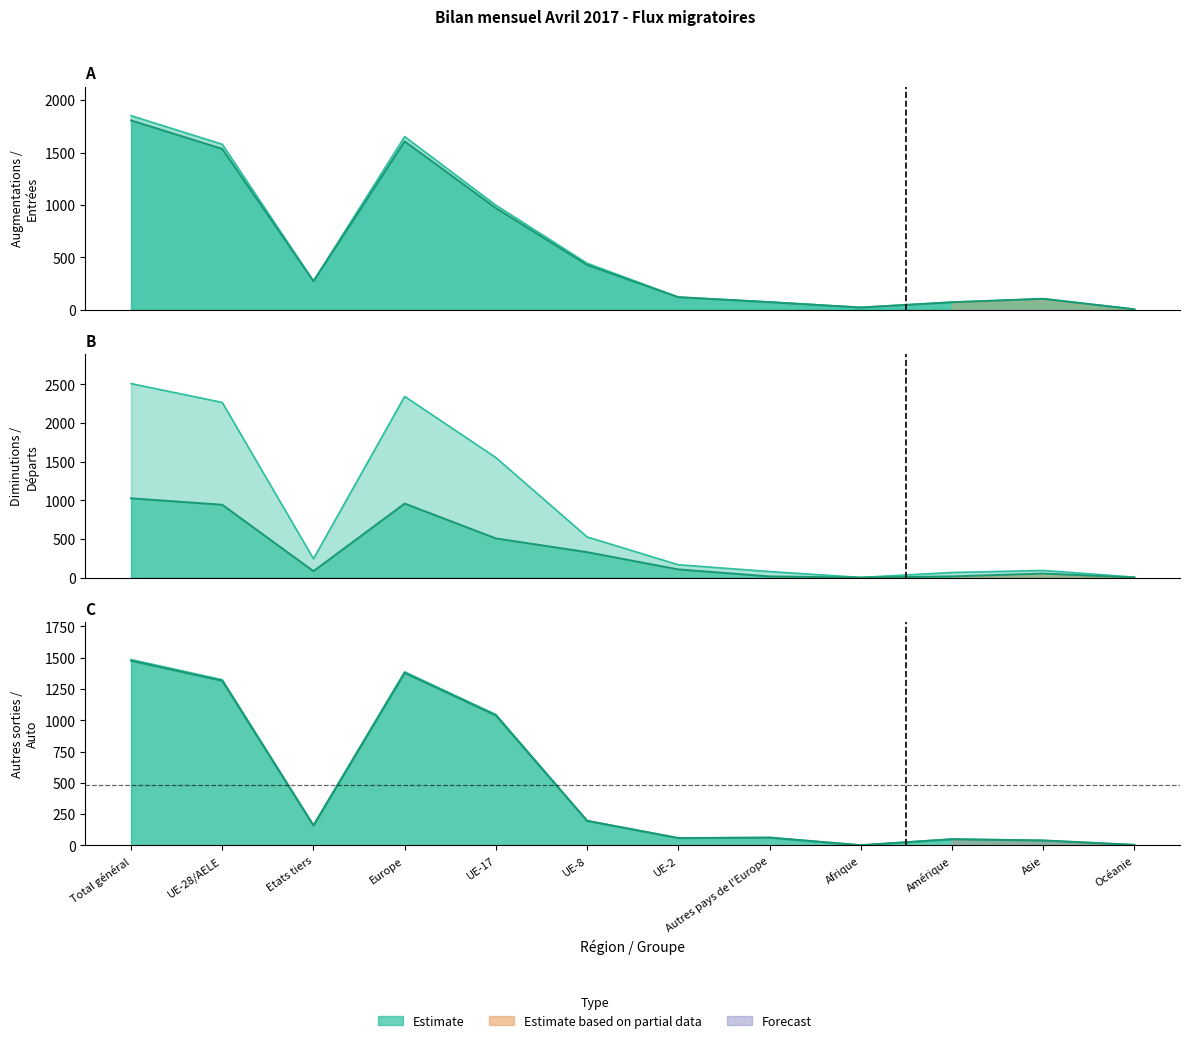

What is the difference between the highest and lowest values at Afrique?

21